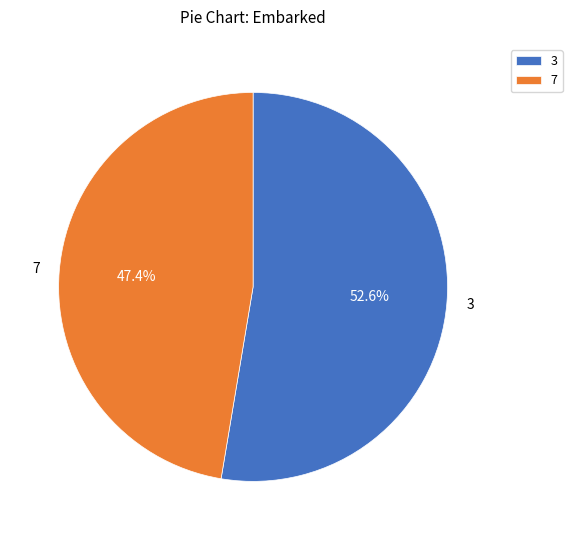

Rank the categories by value from highest to lowest.

3, 7